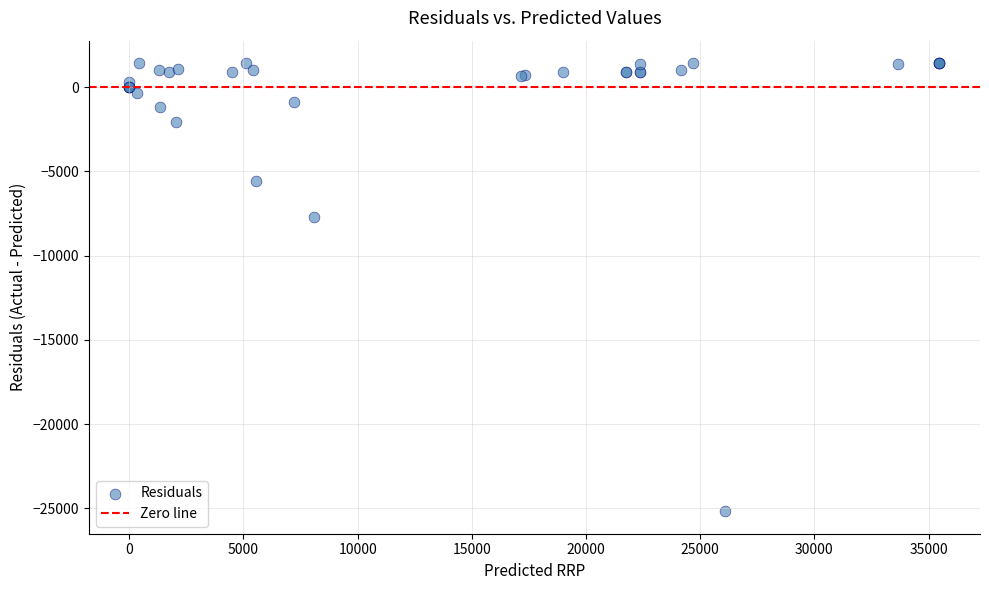

What Y value in the scatter plot is closest to -11875?

-7733.4